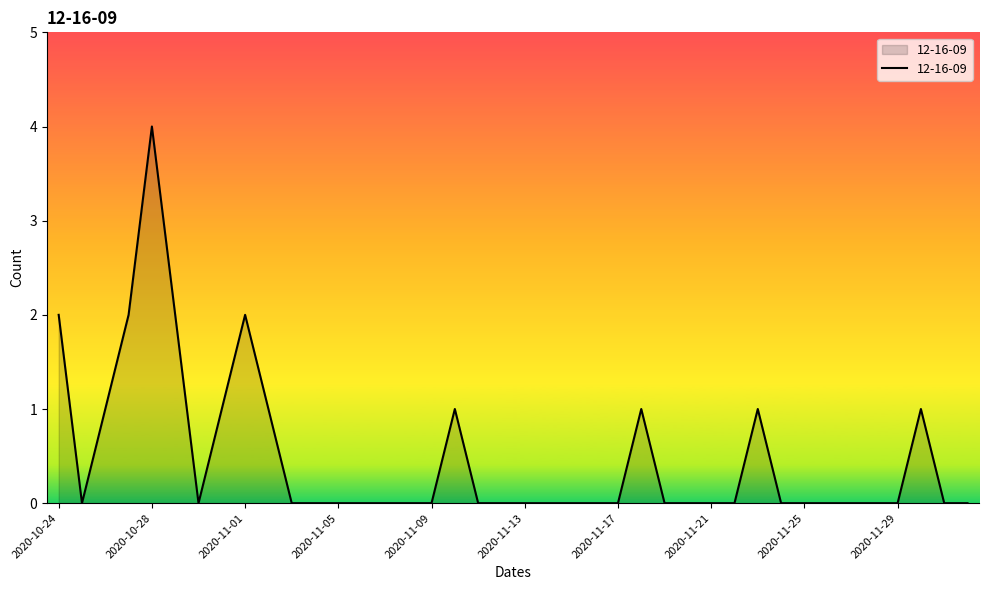

What is the difference between the maximum and minimum values?

4